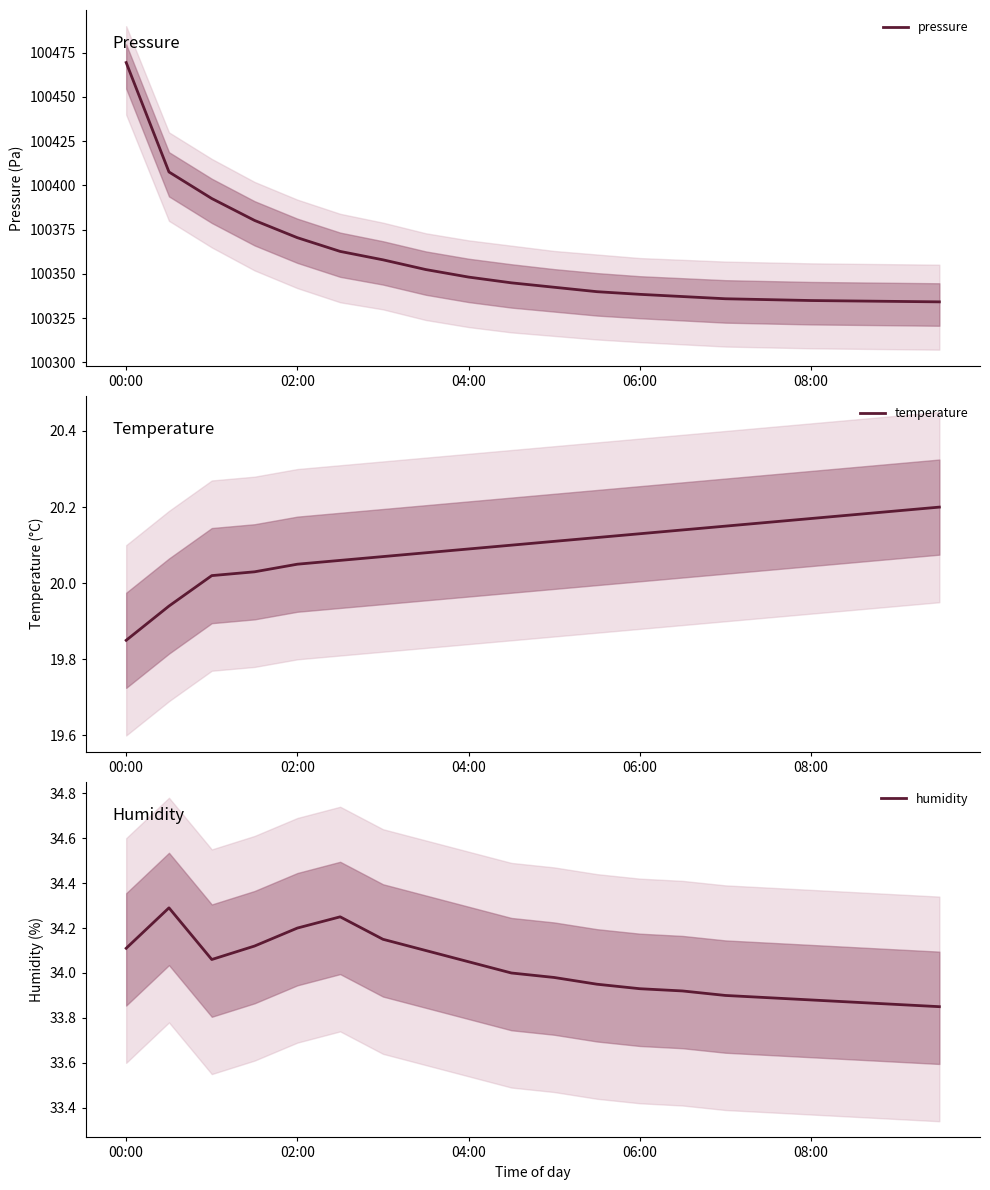

What is the value of the pressure point at the 19th from the left?

100334.5